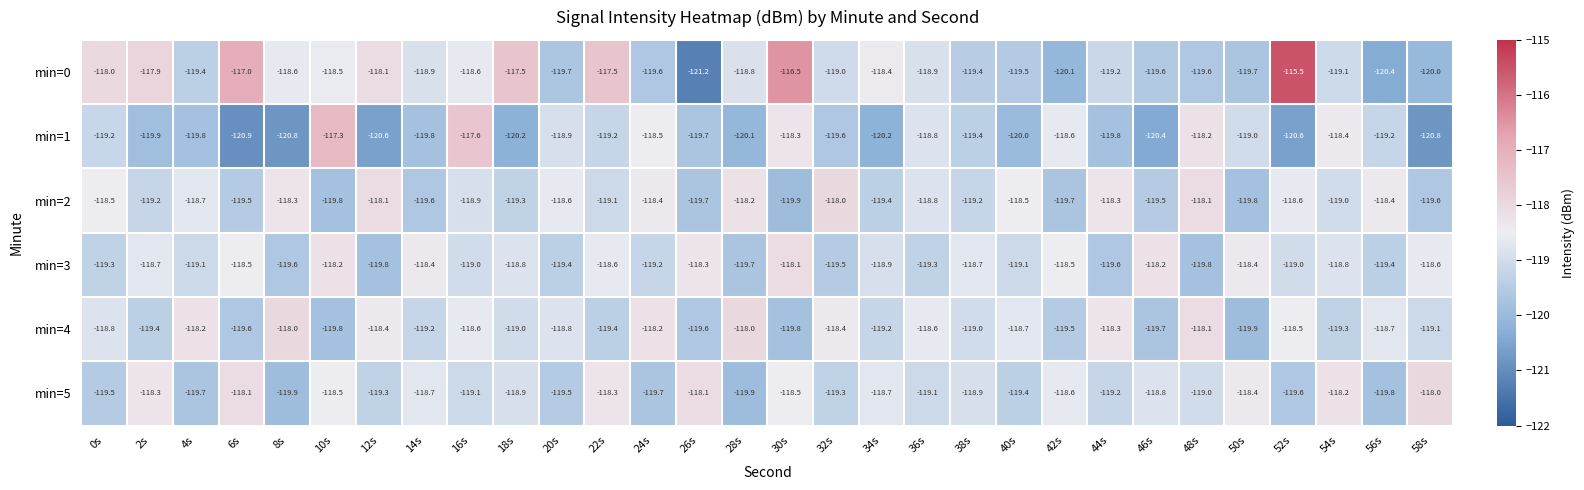

Which label corresponds to the smallest value in the chart?

26s